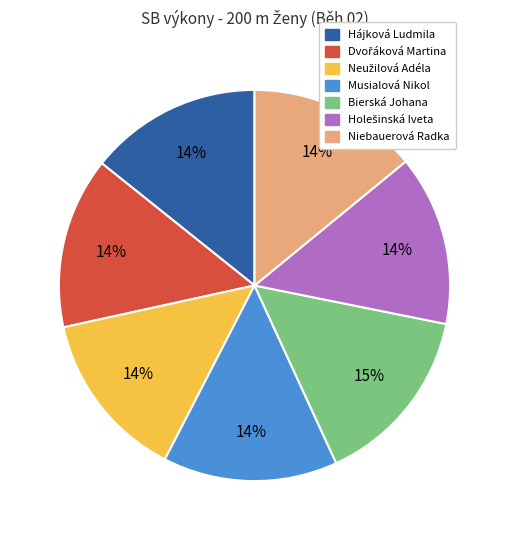

To the nearest percent, what percentage of the pie is Niebauerová Radka?

14%